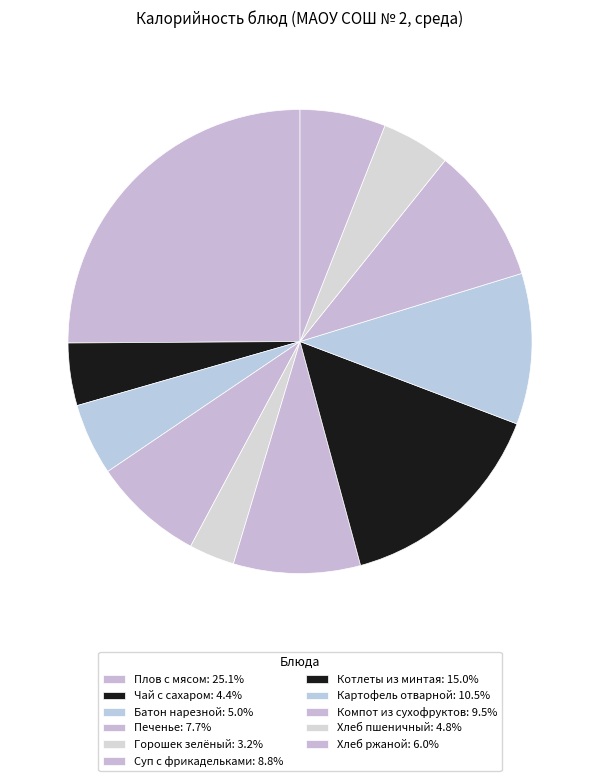

Count the number of slices in the pie.

11